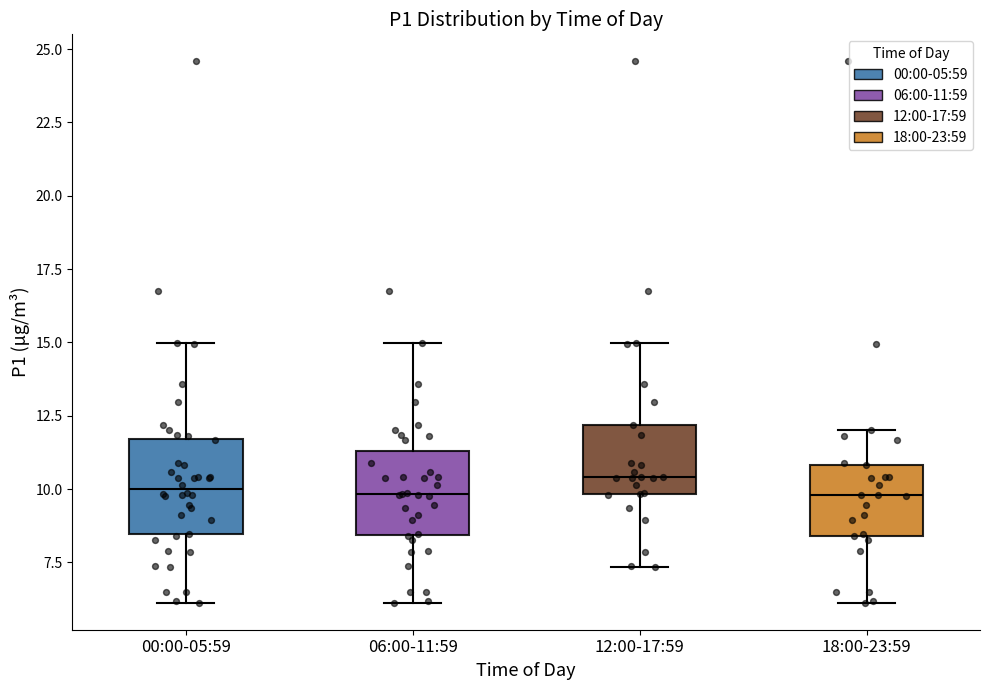

Reading left to right, transcribe this box plot: for each box, give where its median line is, the range the box spans, and where its two whiskers end, as read against the y-axis. The values are not printed on the chart, so give them approximately, as read against the axis.

00:00-05:59: median 10.0, box 8.5 to 11.5, whiskers 6.0 to 15.0
06:00-11:59: median 10.0, box 8.5 to 11.5, whiskers 6.0 to 15.0
12:00-17:59: median 10.5, box 10.0 to 12.0, whiskers 7.5 to 15.0
18:00-23:59: median 10.0, box 8.5 to 11.0, whiskers 6.0 to 12.0